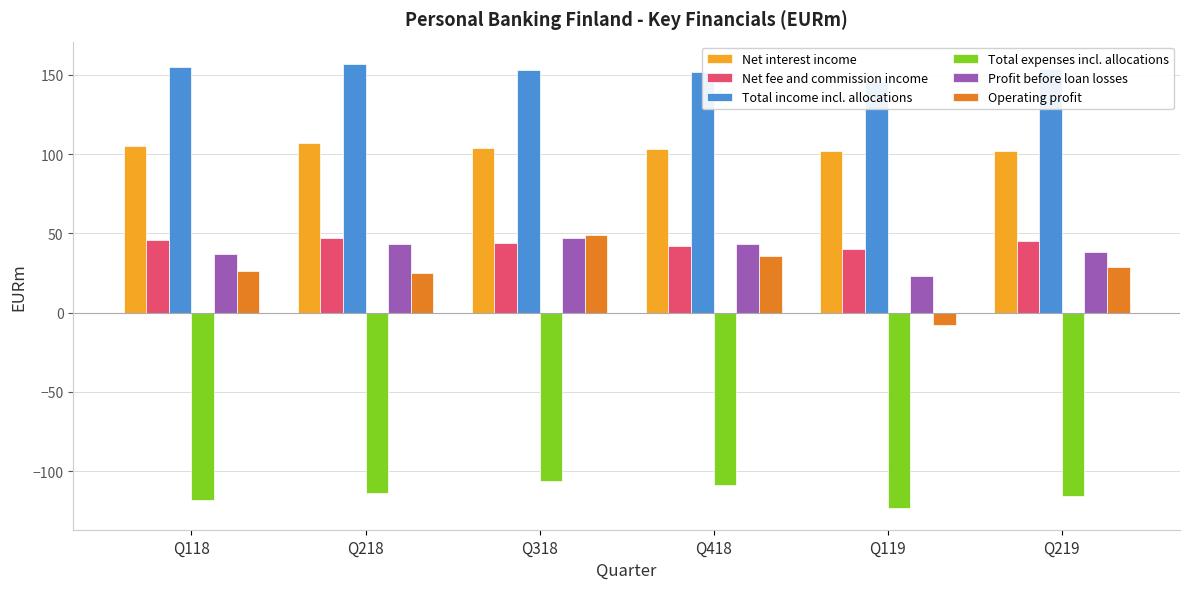

At which category is the sum across all series the highest?

Q318